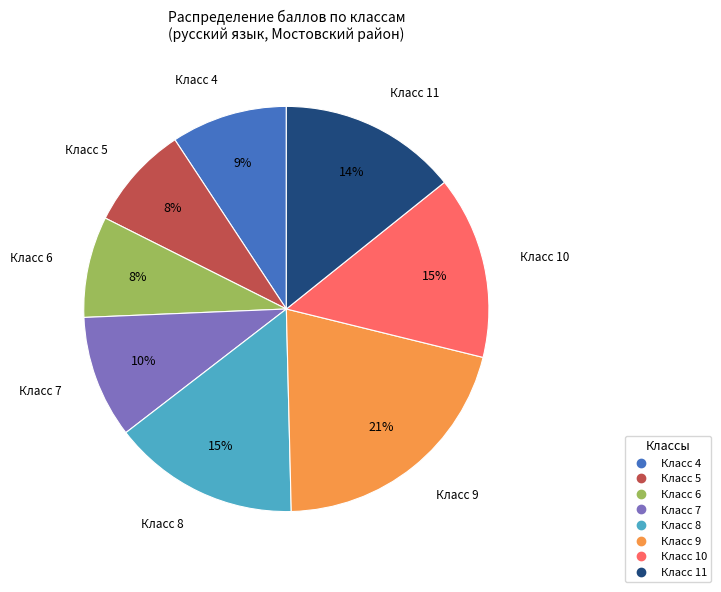

To the nearest percent, what is the difference between the largest and smallest slice percentages?

13%